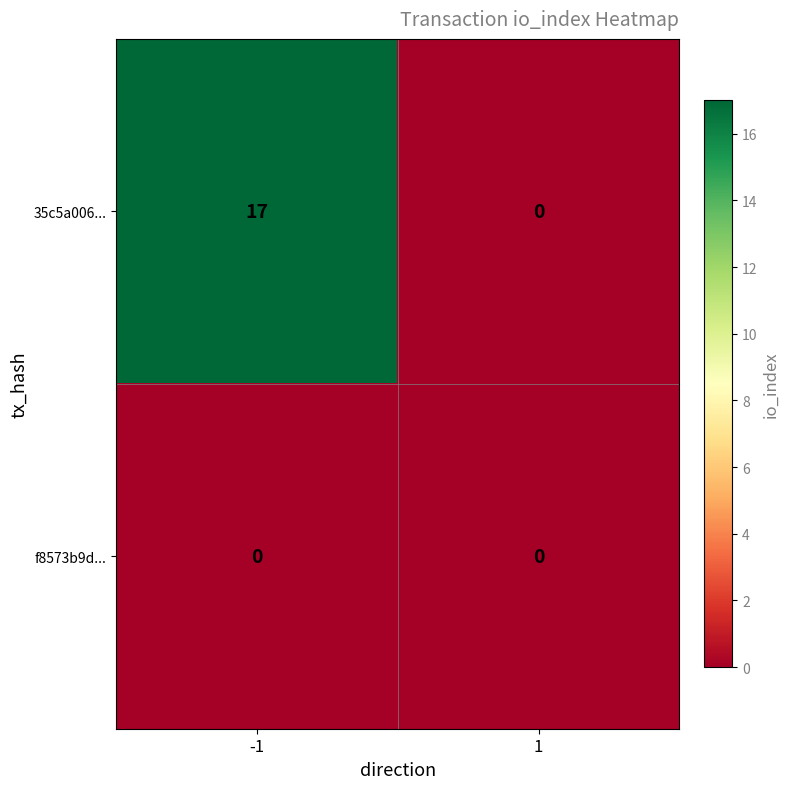

Rank the series by their average value, from highest to lowest.

35c5a006..., f8573b9d...